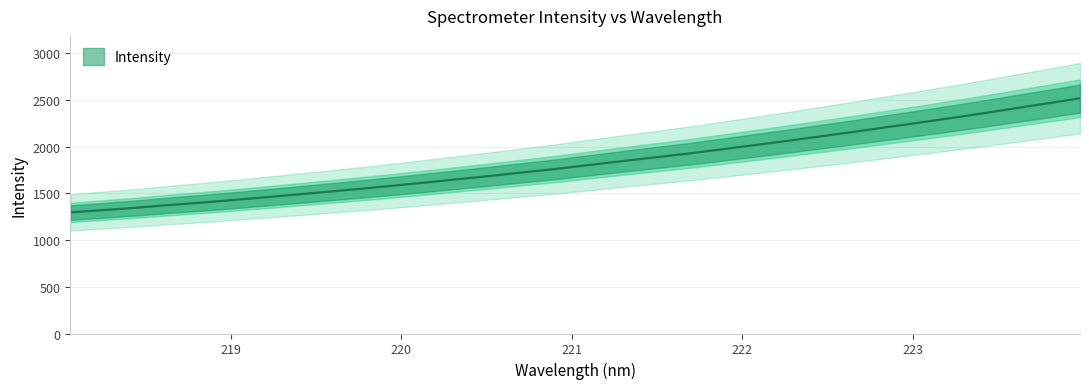

How many data points are less than 1806?

16